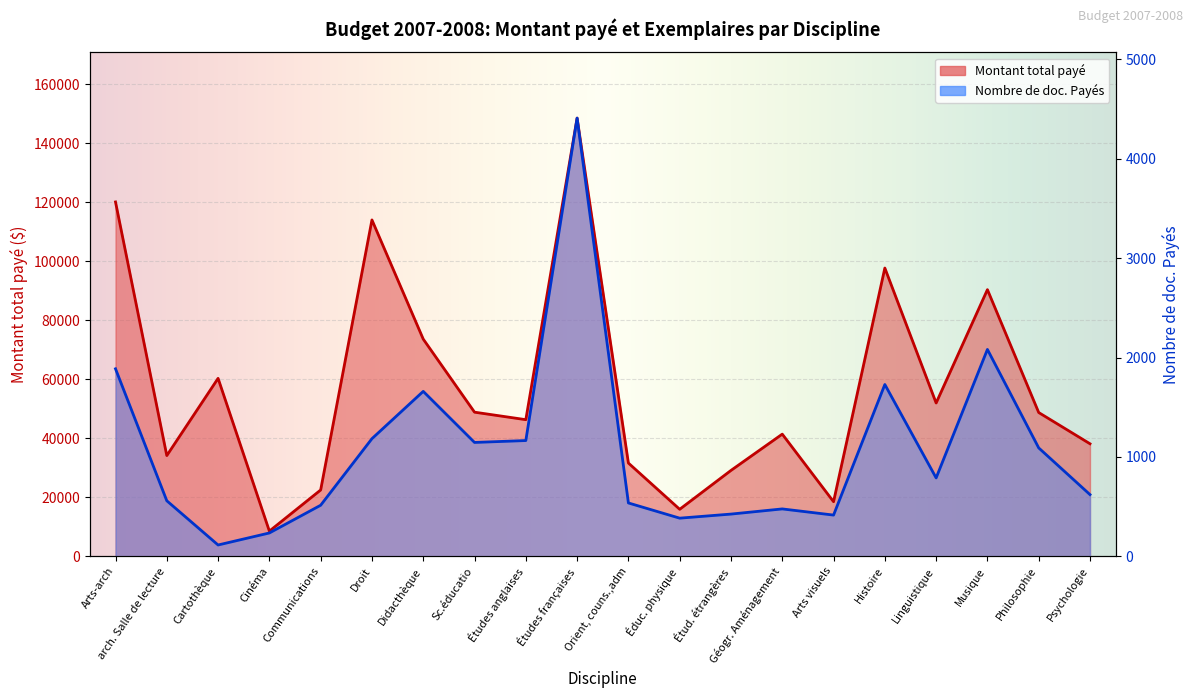

What is the value of the Nombre de doc. Payés point at the 10th from the left?

4410